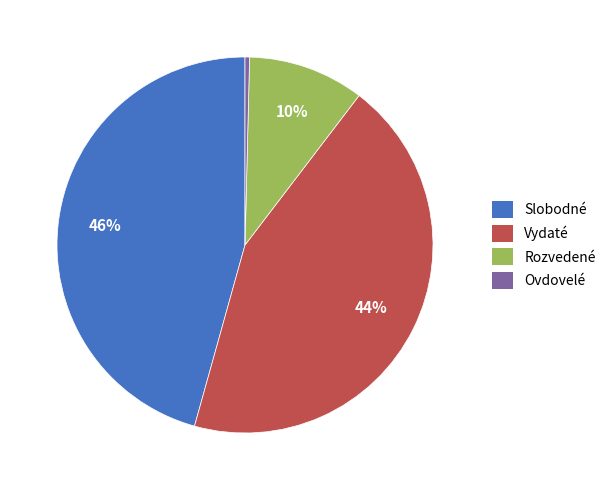

To the nearest percent, what is the average slice percentage?

25%